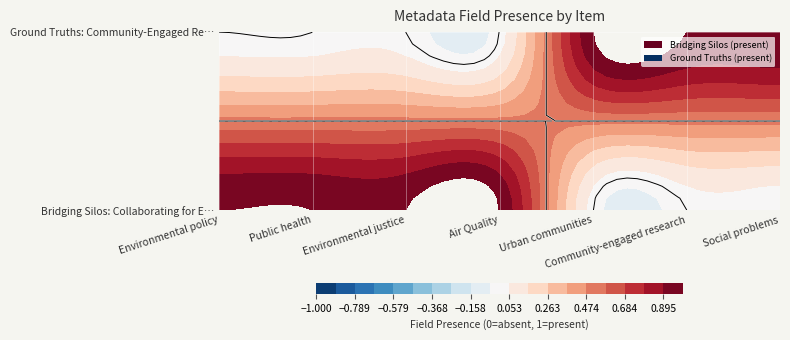

Reading left to right, list all the values displayed in this chart.

Bridging Silos: Collaborating for Environmental Health: Environmental policy=1	Public health=1	Environmental justice=1	Air Quality=1	Urban communities=0	Community-engaged research=0	Social problems=0
Ground Truths: Community-Engaged Research: Environmental policy=0	Public health=0	Environmental justice=0	Air Quality=0	Urban communities=1	Community-engaged research=1	Social problems=1